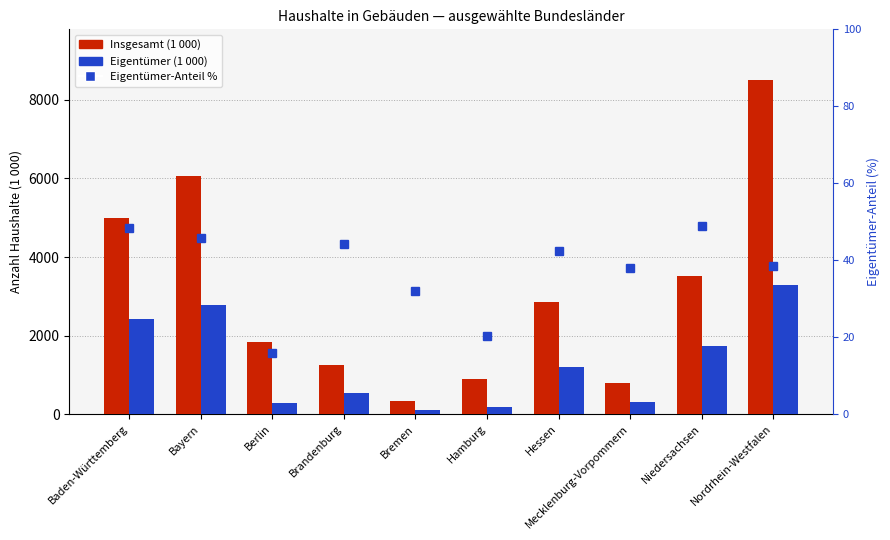

What is the difference between the second highest and minimum values in the Insgesamt (1 000) series?

5727.0